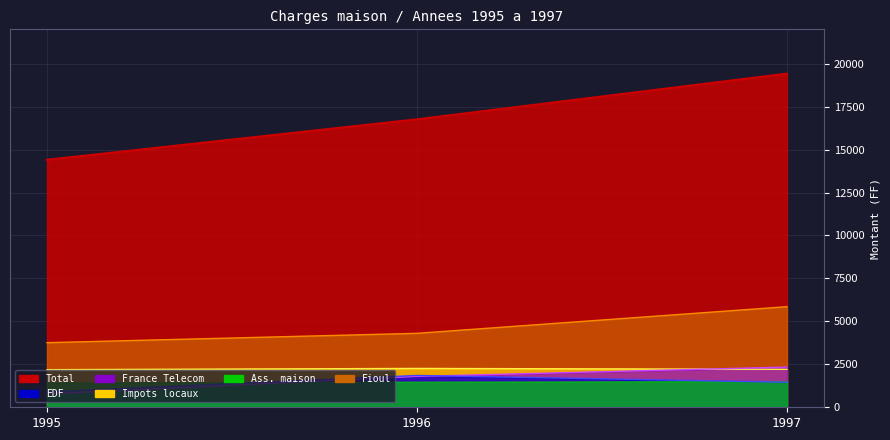

What is the spread (max minus min) of values at 1995?

13630.6